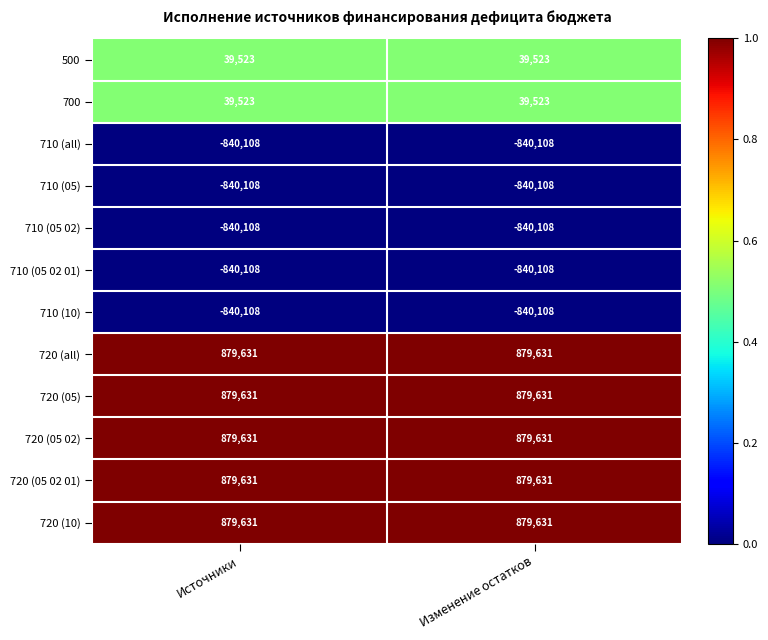

What is the average value of the 720 (05) series?

879631